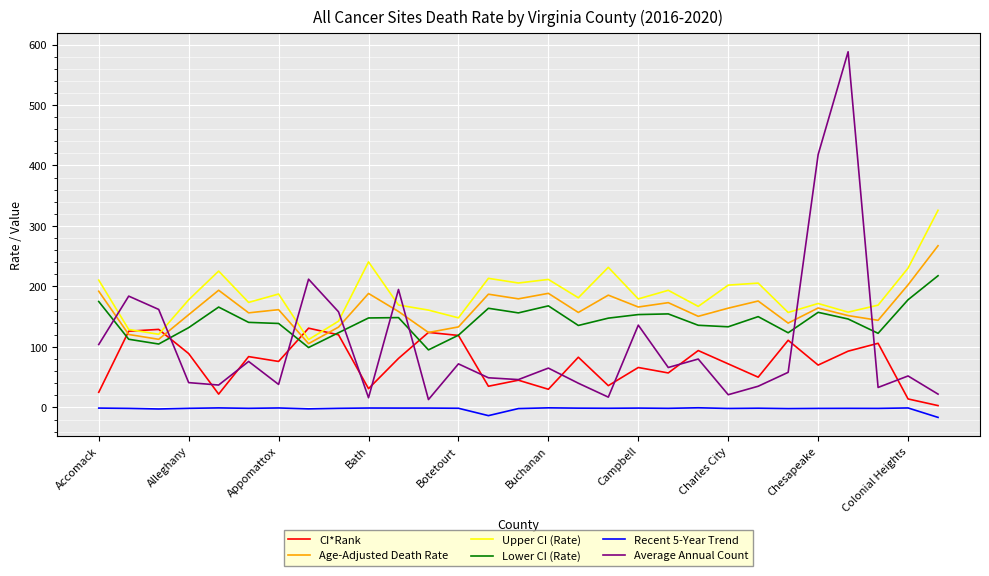

Which series ends up on top after the final intersection of CI*Rank and Age-Adjusted Death Rate?

Age-Adjusted Death Rate